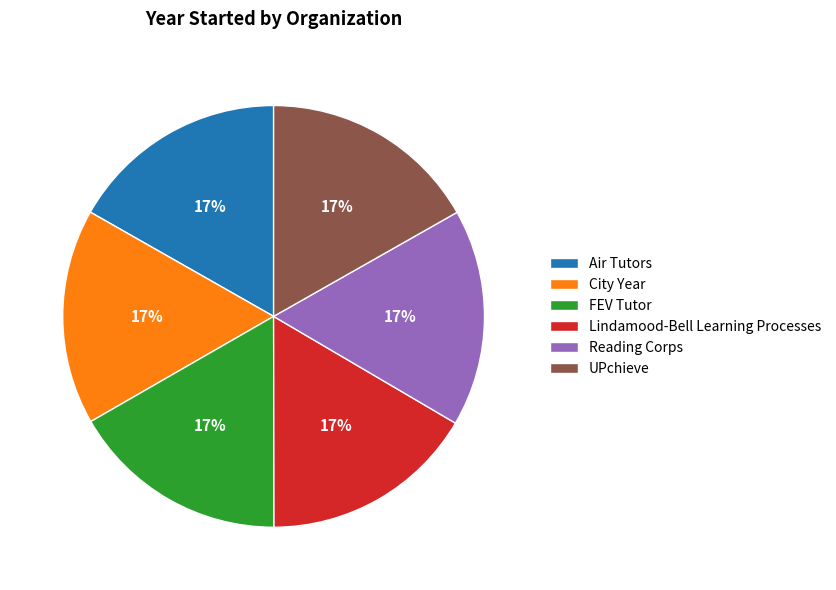

Approximately how many times larger is the value at Air Tutors compared to City Year?

1.0